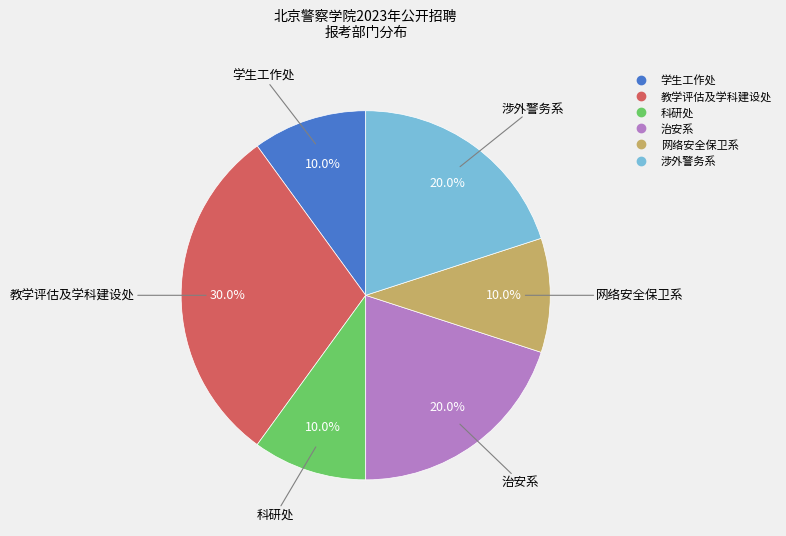

Count the number of slices in the pie.

6